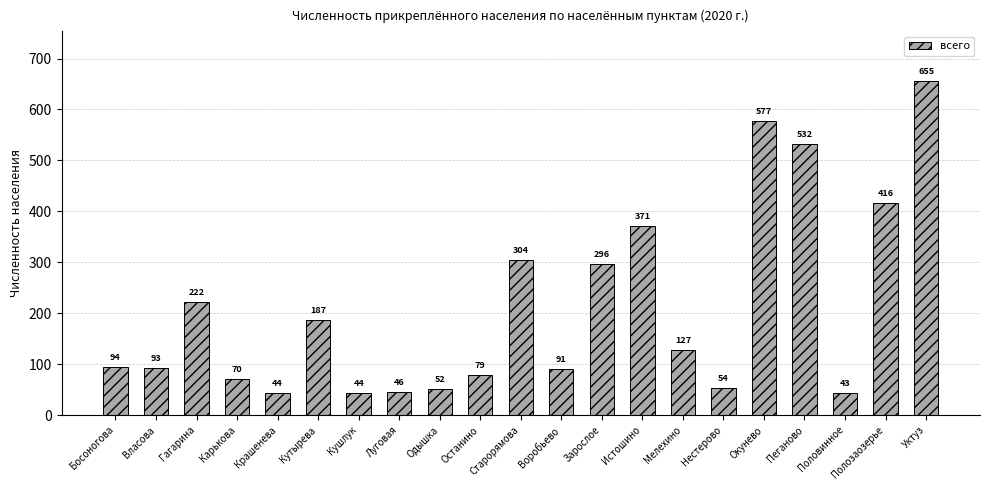

Which has a higher value, Луговая or Гагарина?

Гагарина